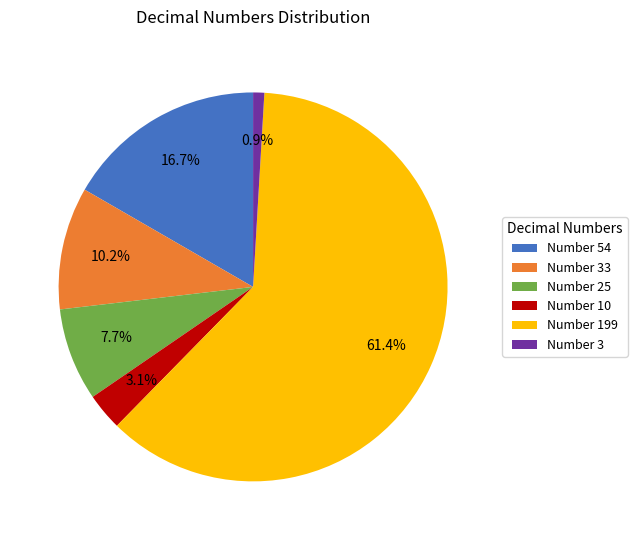

Is there any slice that represents more than half of the pie?

Yes